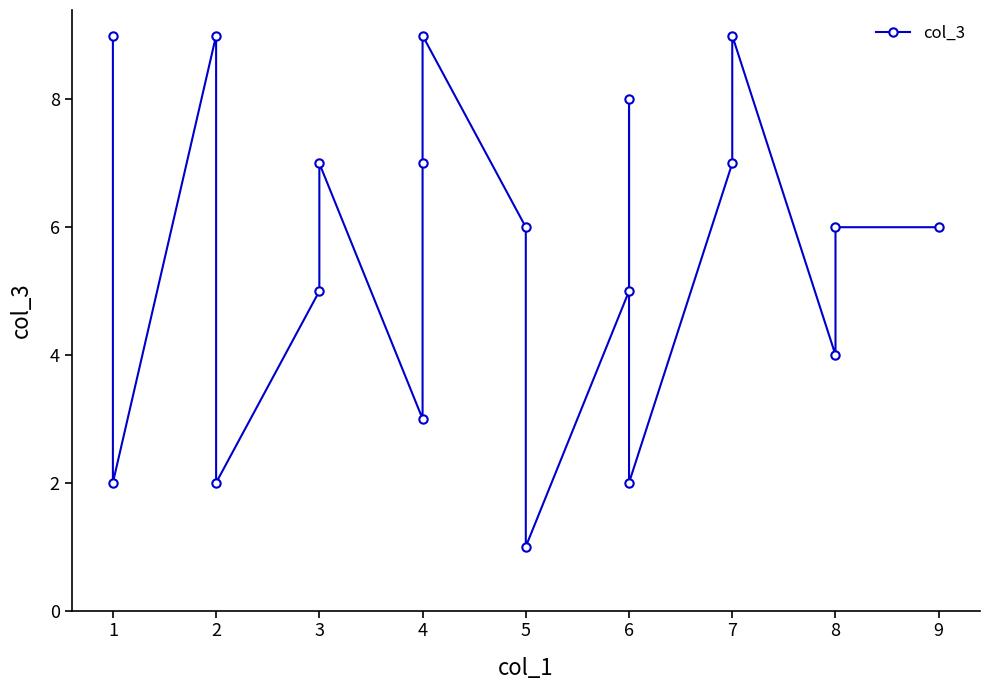

How many points are higher than both their immediate neighbors (excluding endpoints)?

5